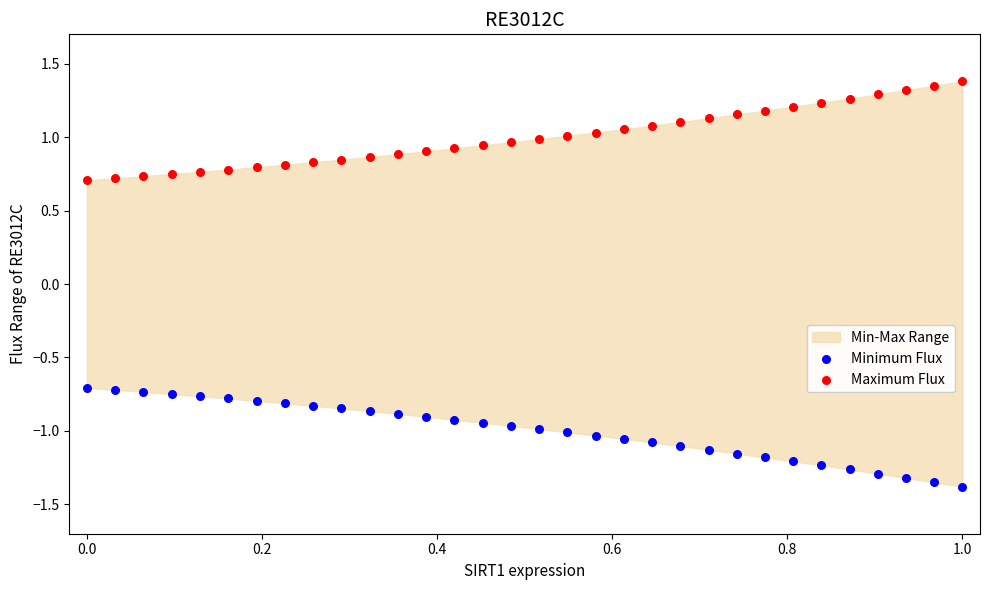

Which series contains the lowest Y value?

Minimum Flux